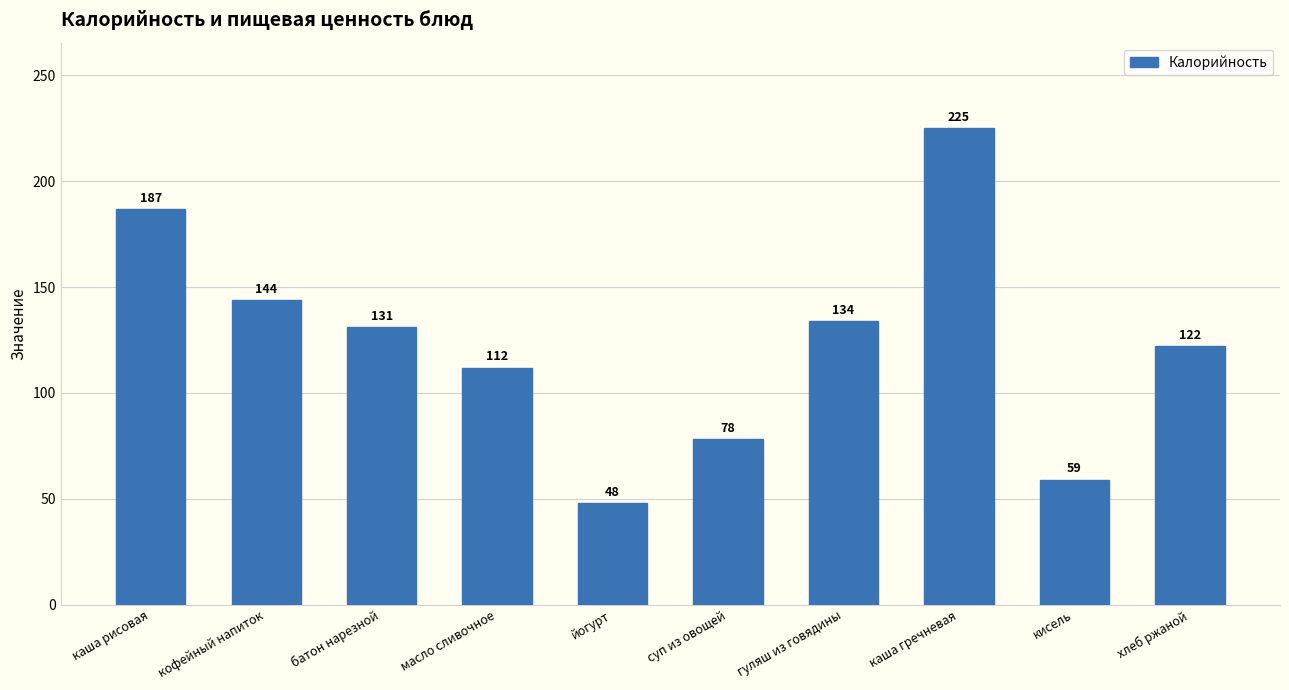

Rank the categories by value from highest to lowest.

каша гречневая, каша рисовая, кофейный напиток, гуляш из говядины, батон нарезной, хлеб ржаной, масло сливочное, суп из овощей, кисель, йогурт